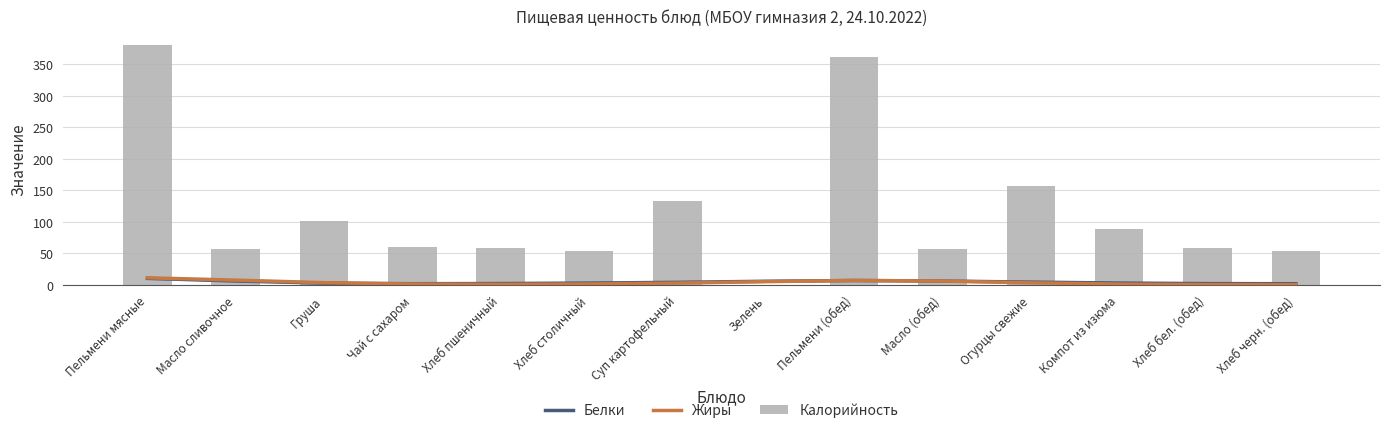

What is the average value of the Калорийность series?

115.5